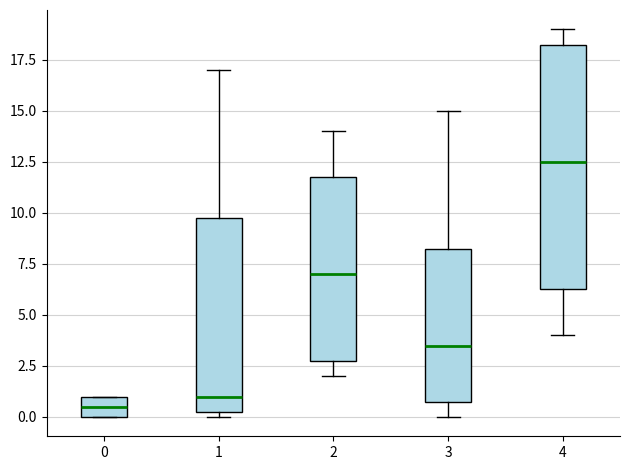

Which box is the tallest, from its lower edge to its upper edge?

4